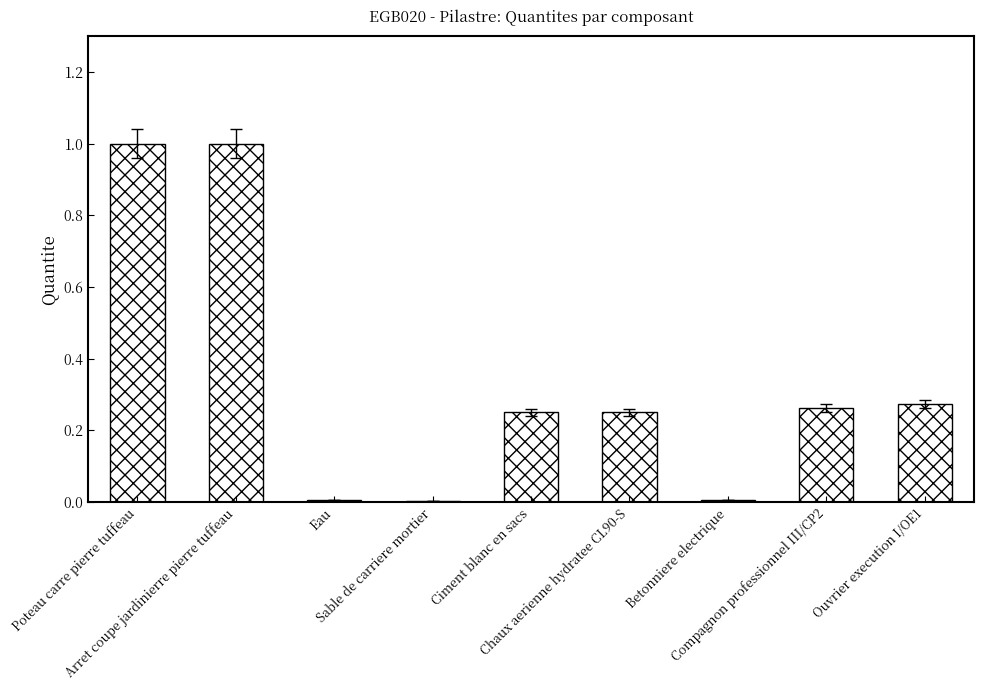

What is the greatest value displayed?

1.0